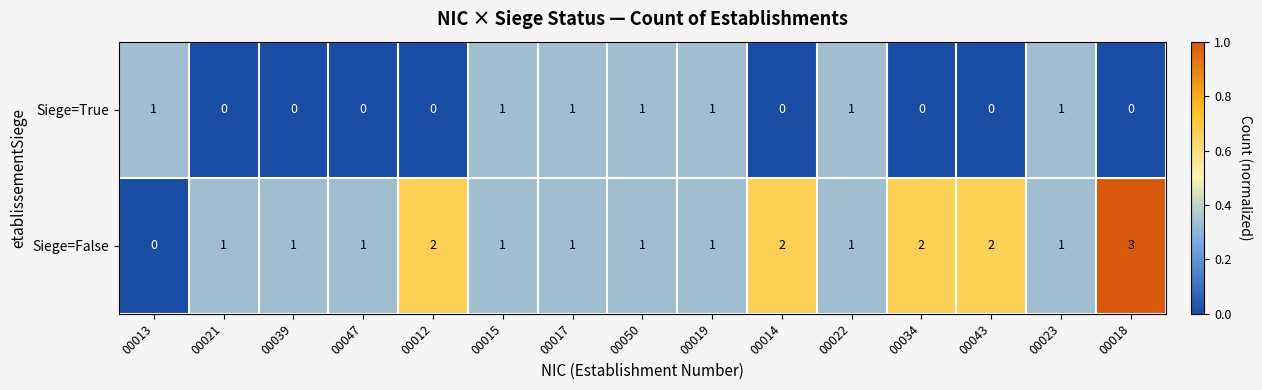

How many positive values does the Siege=False series have?

14